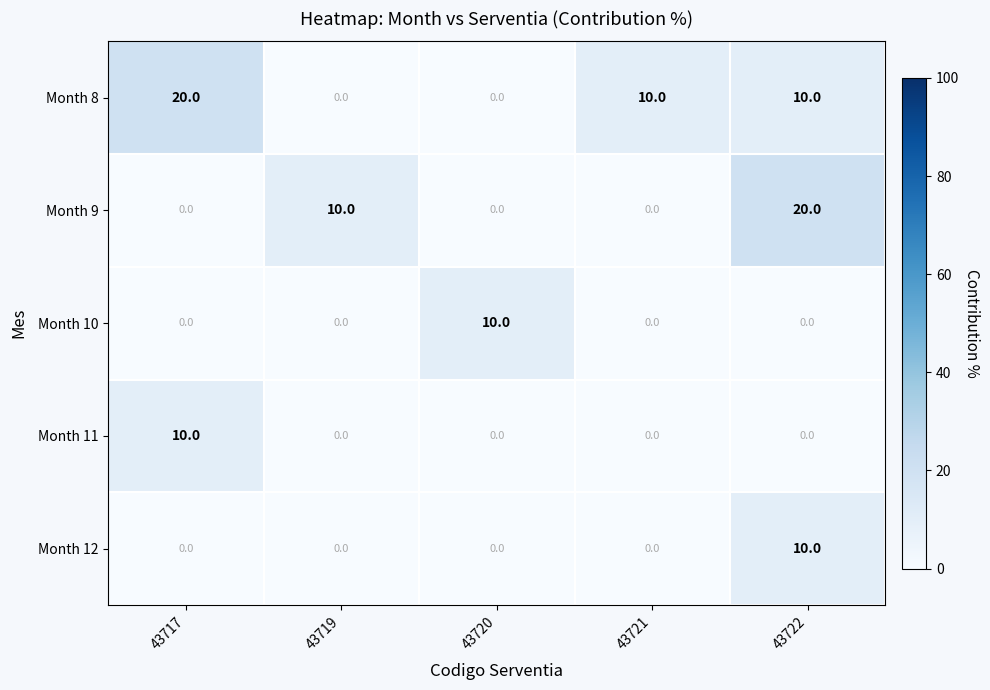

Is it true that Month 8 equals 0 at 43719?

True